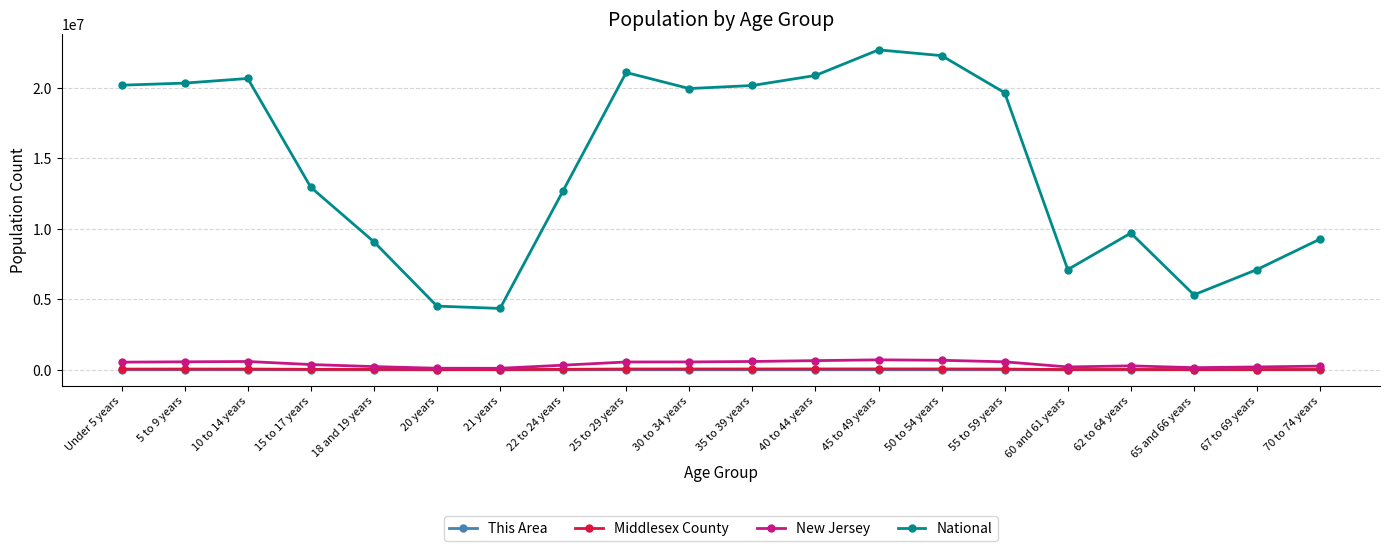

True or false: This Area has more than 1 points higher than both neighbors.

True